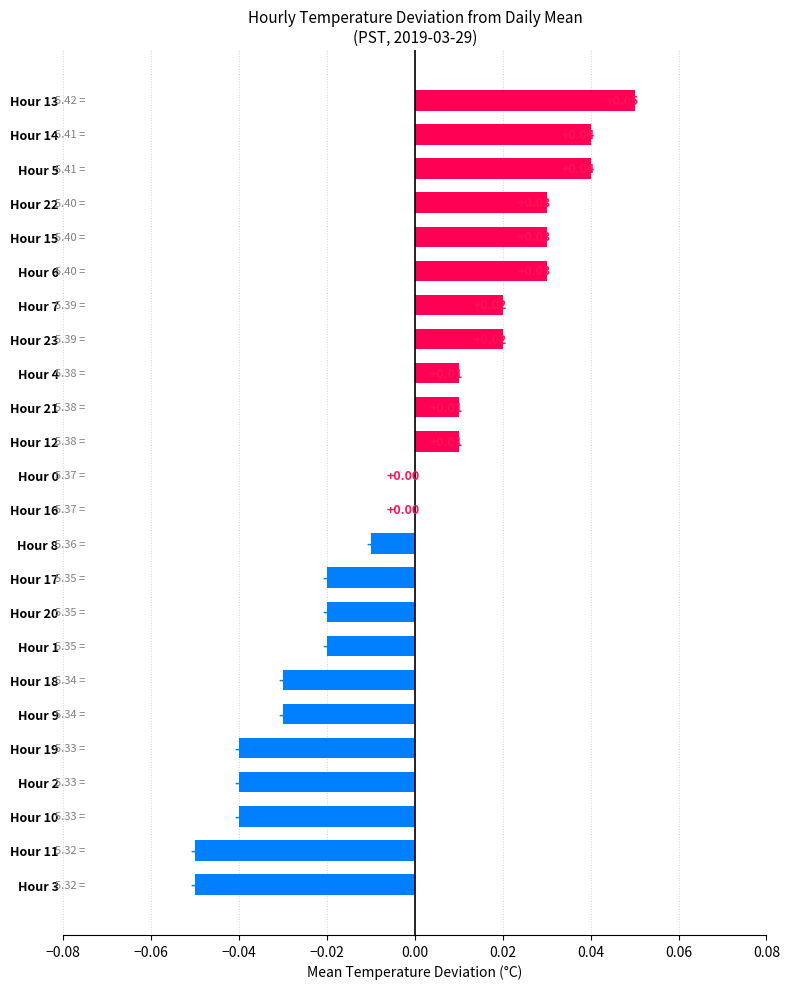

Between Hour 12 and Hour 6, which is larger?

Hour 6